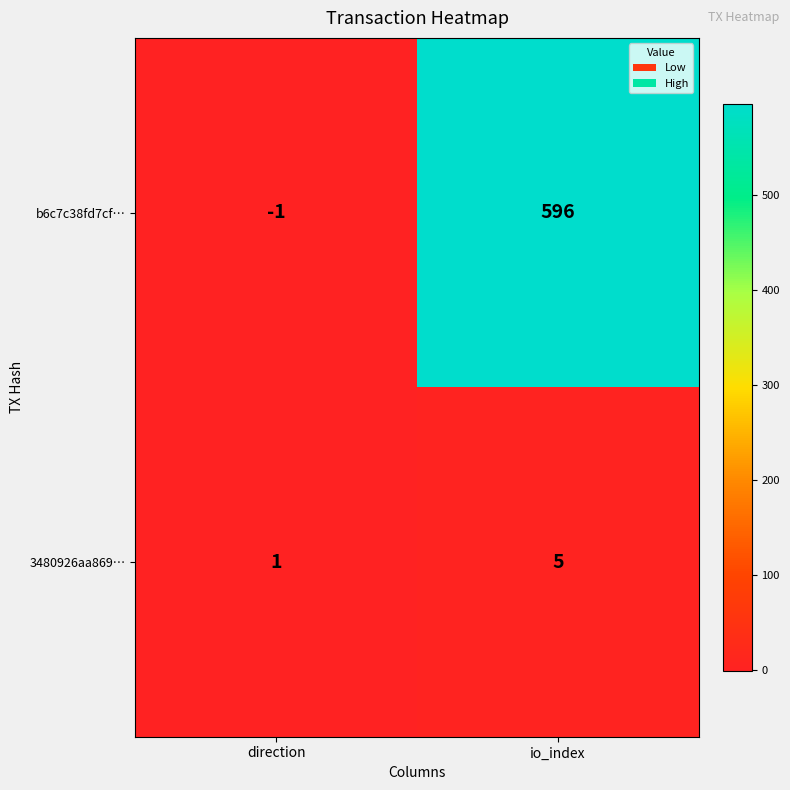

True or false: b6c7c38fd7cf… has a value of 311 at io_index.

False